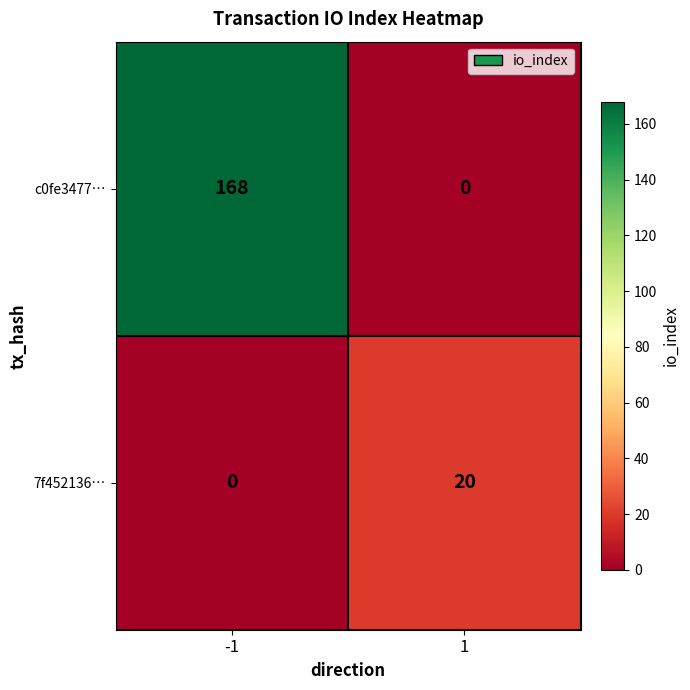

Which series has the widest spread of values?

c0fe3477…